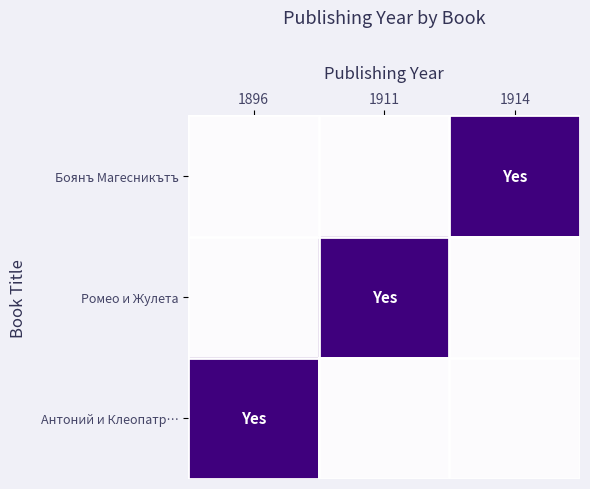

How many distinct data groups are displayed?

3